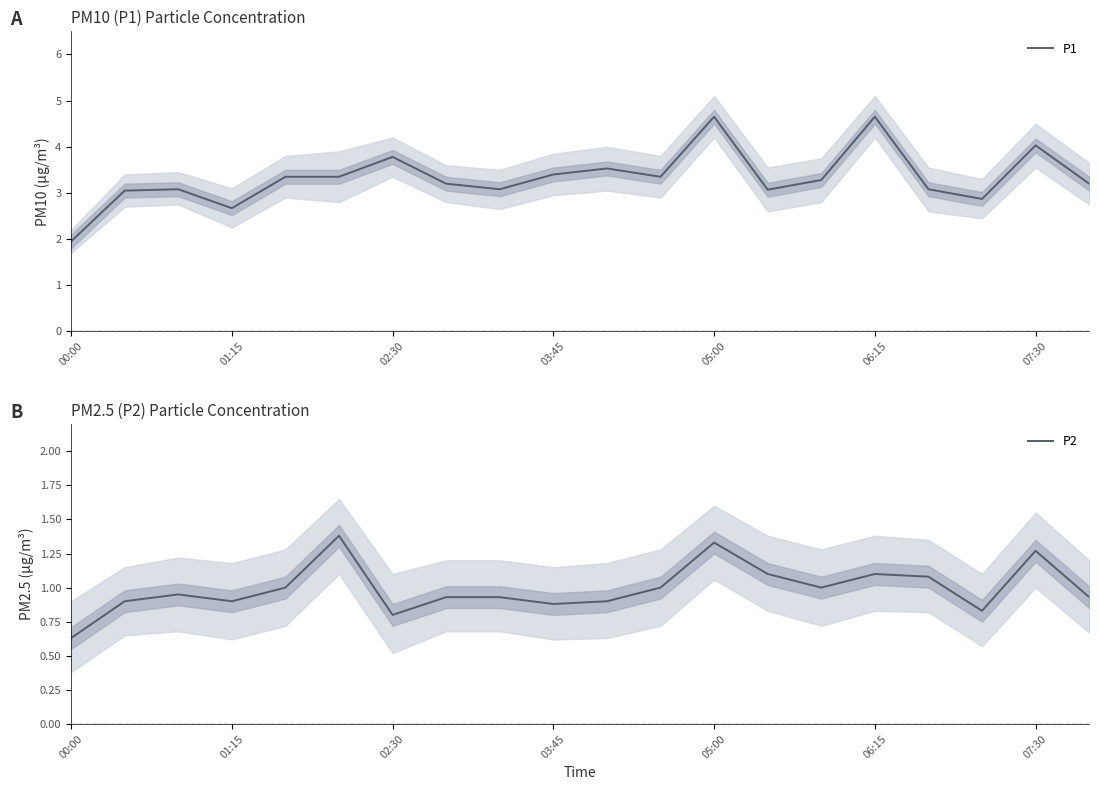

How many interior local peaks does the P2 series have?

5